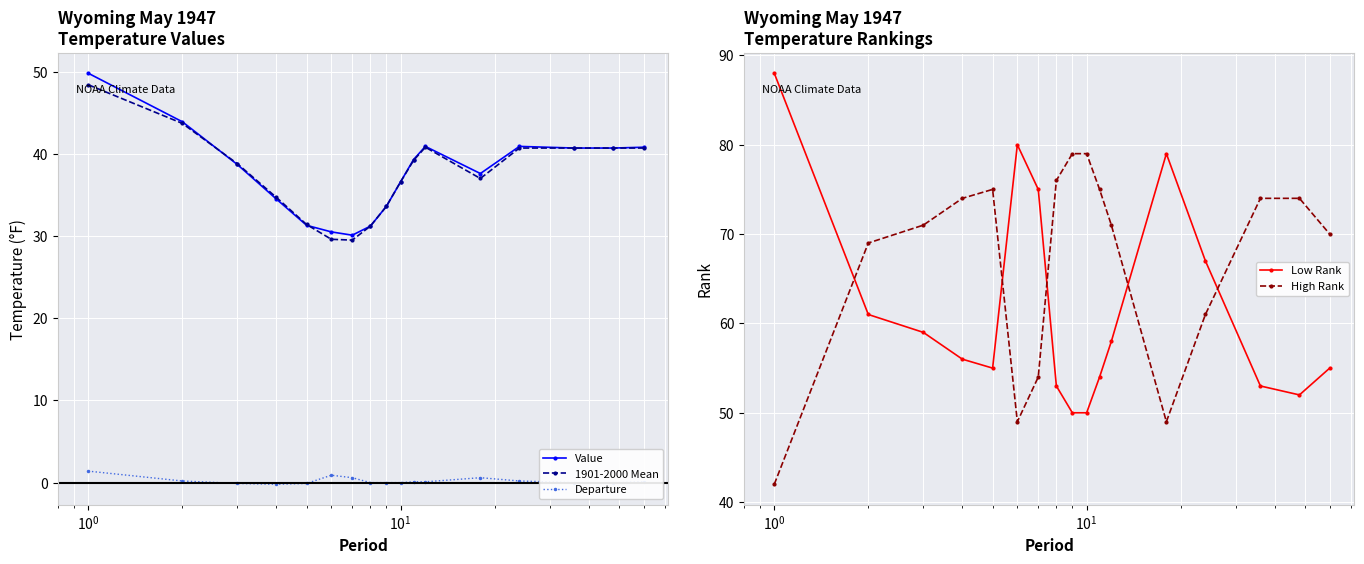

True or false: Departure and Value cross at least once.

False